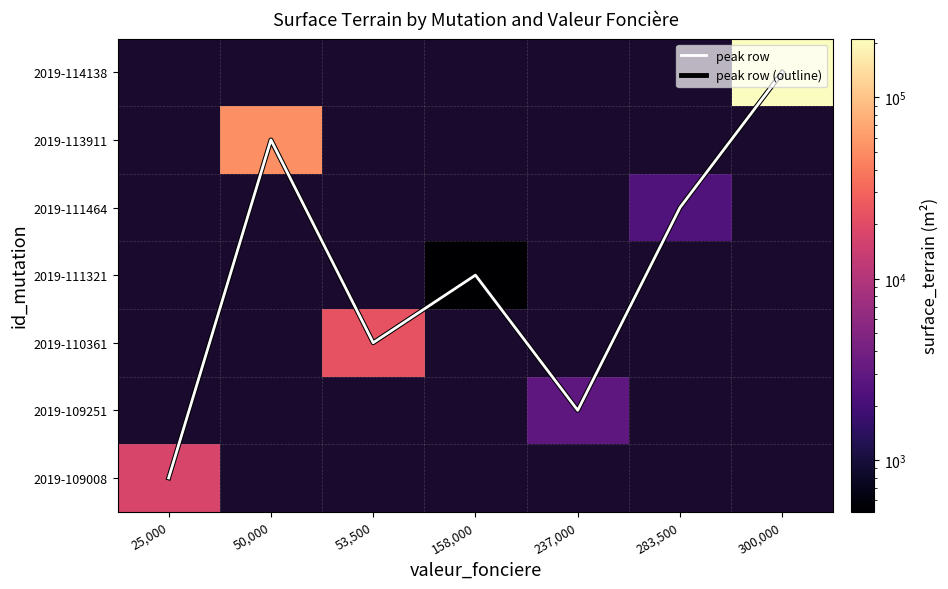

How many values in 2019-111464 are above zero?

1